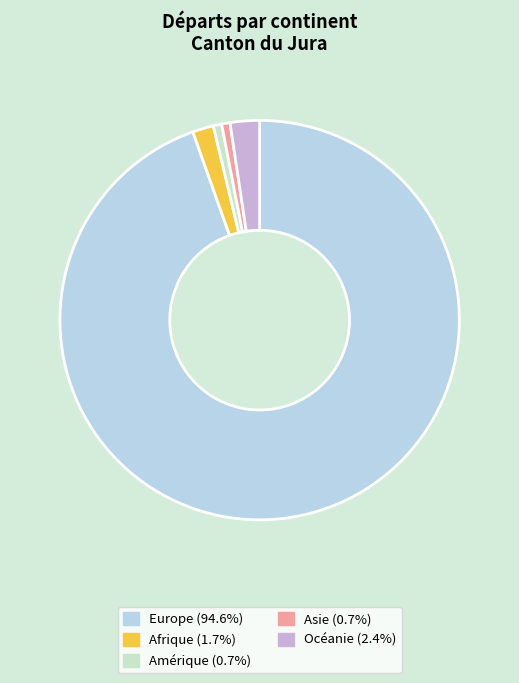

What is the change in value from Afrique to Océanie?

+2